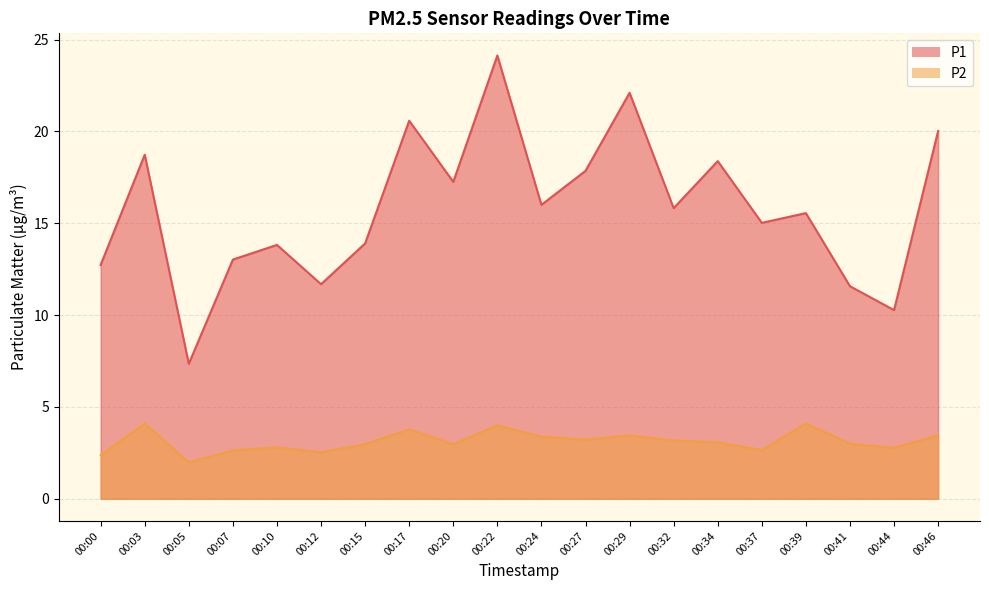

What is the value of the P2 point at the 20th from the left?

3.5